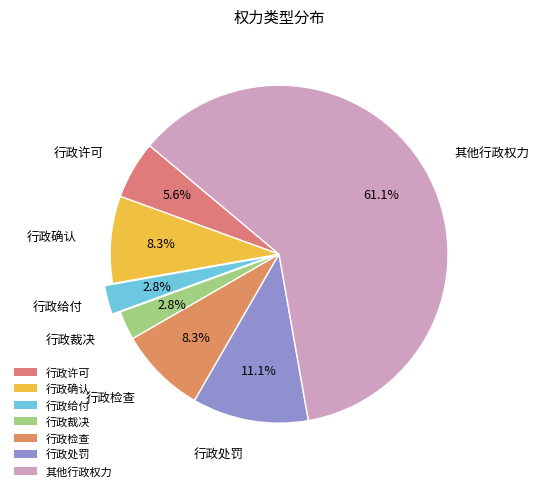

What percentage do 行政处罚 and 行政检查 together represent?

19.4%